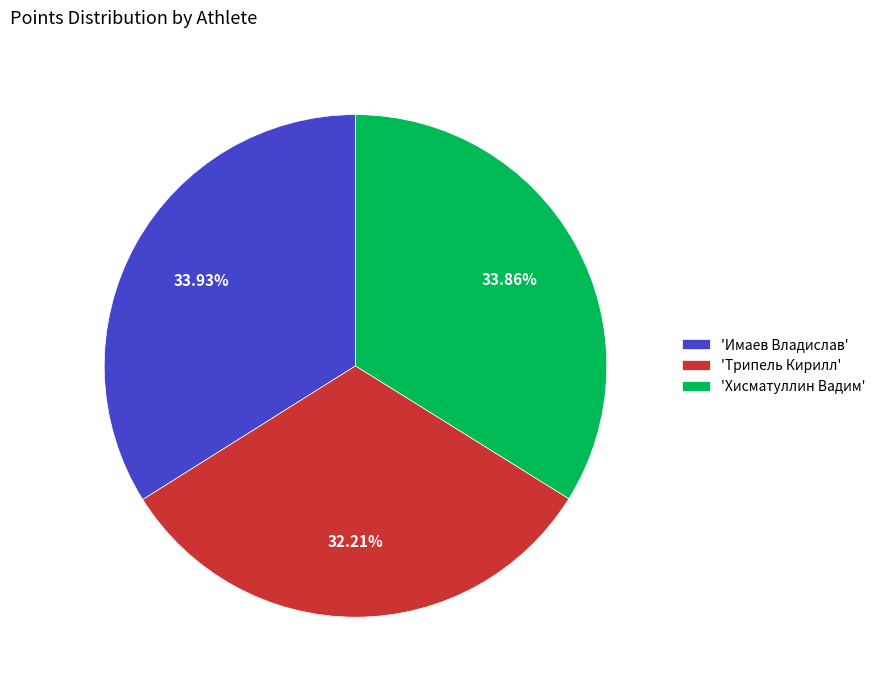

How many segments does this pie chart have?

3